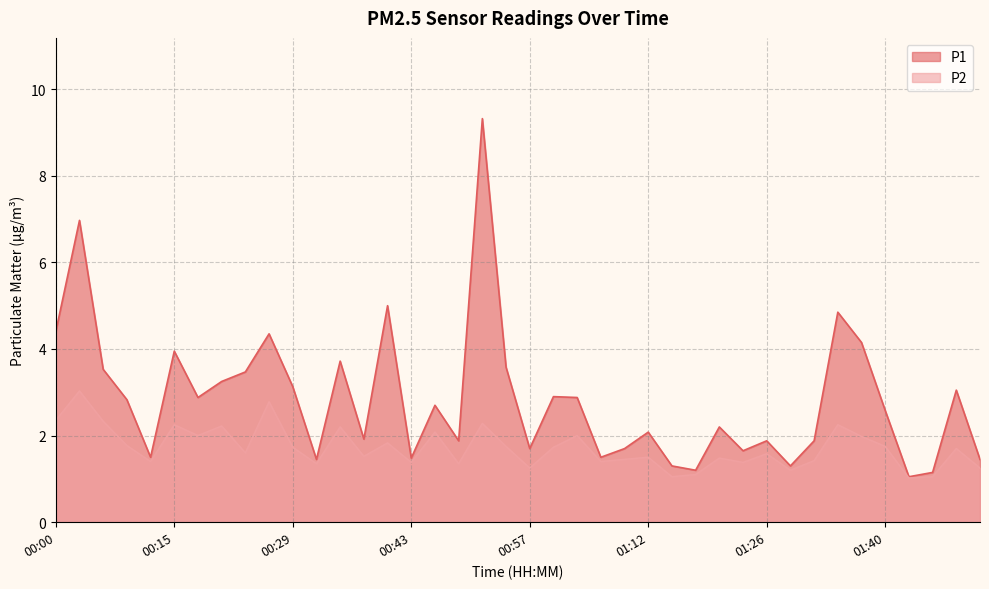

Which label corresponds to the largest value in the chart?

00:52